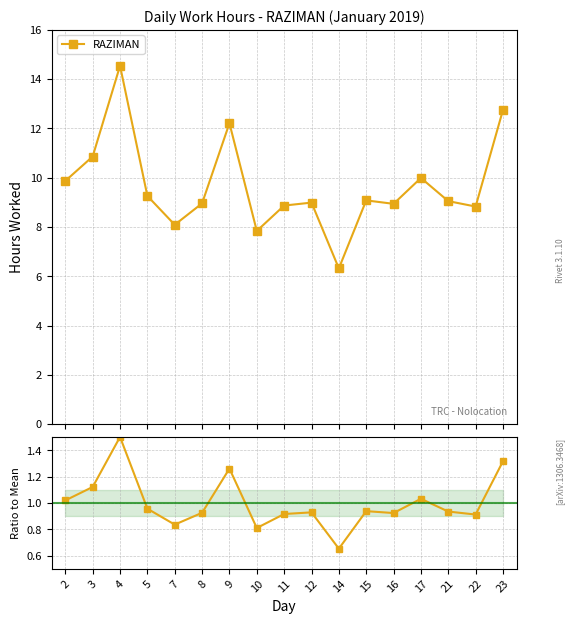

What is the value of the 3rd point from the left?

1.5